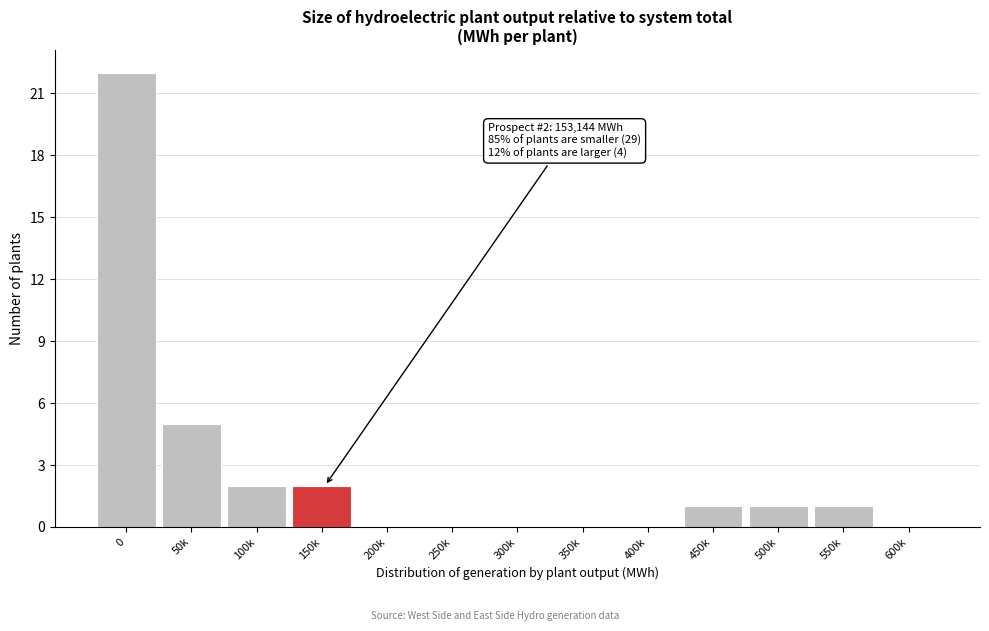

Reading right to left, list all the values displayed in this chart.

600k=0	550k=1	500k=1	450k=1	400k=0	350k=0	300k=0	250k=0	200k=0	150k=2	100k=2	50k=5	0=22